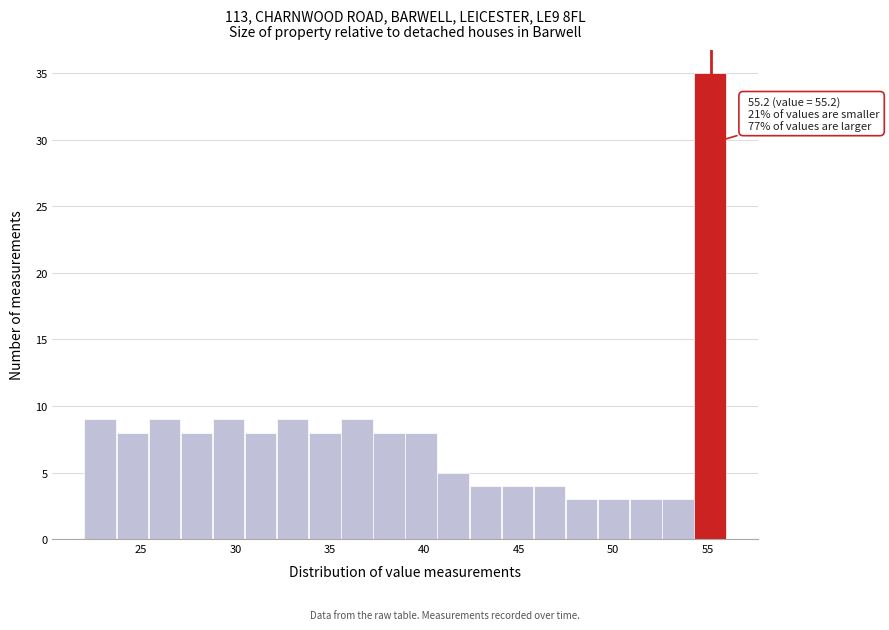

Around what value on the x-axis is the tallest bar? Give the approximate position of its centre, as read against the axis.

55.0